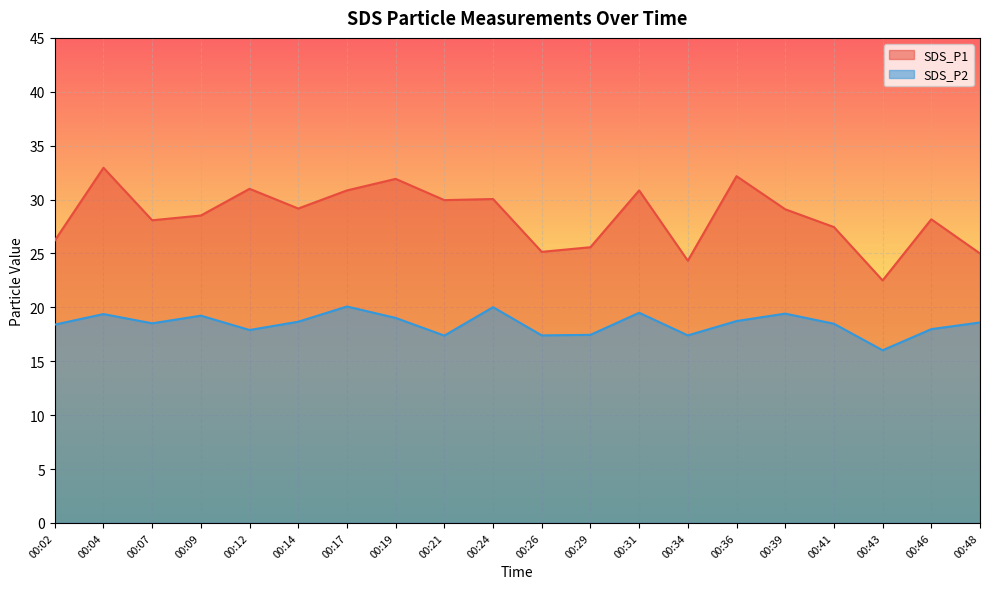

Which series has the largest range (max minus min)?

SDS_P1